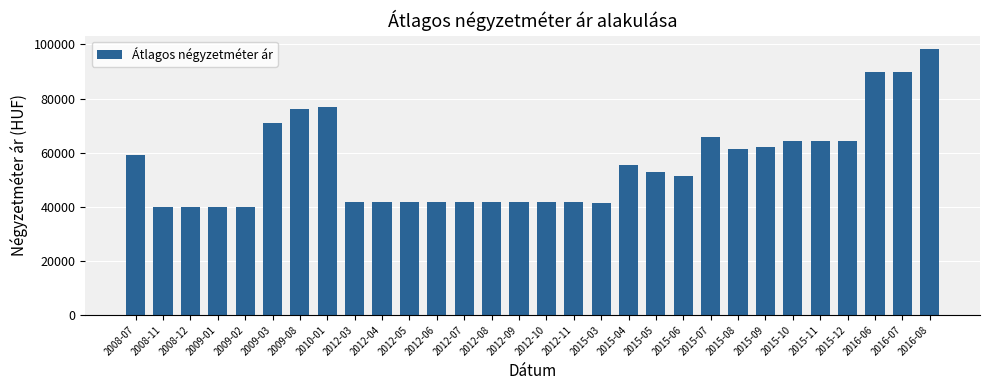

What is the difference between the maximum and minimum values?

58357